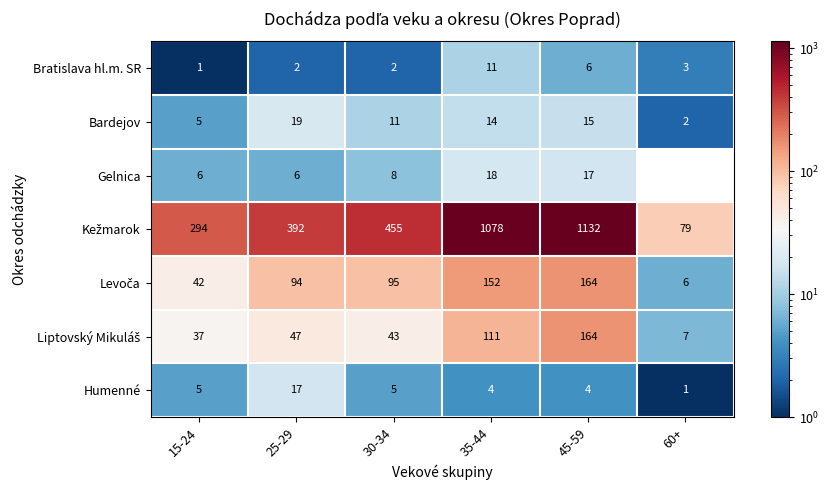

What is the difference between the maximum and second lowest values in the Gelnica series?

12